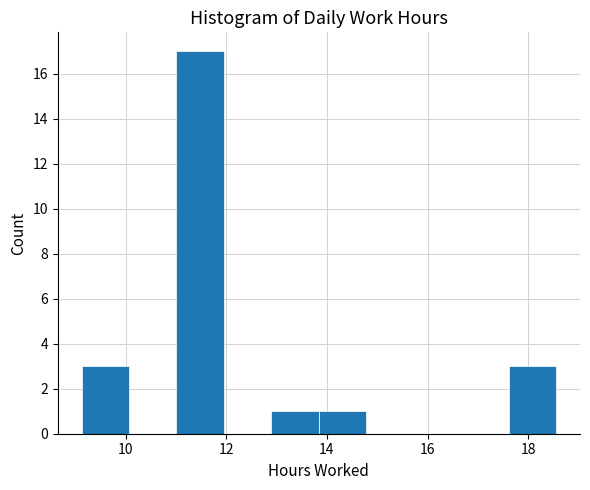

Reading left to right, list every bar in this chart as the range it spans on the x-axis followed by its height. Neither the bar edges nor the heights are printed on the chart, so give them approximately, as read against the axes.

9.2 to 10.0: 3
10.0 to 11.0: 0
11.0 to 12.0: 17
12.0 to 12.8: 0
12.8 to 13.8: 1
13.8 to 14.8: 1
14.8 to 15.8: 0
15.8 to 16.6: 0
16.6 to 17.6: 0
17.6 to 18.6: 3